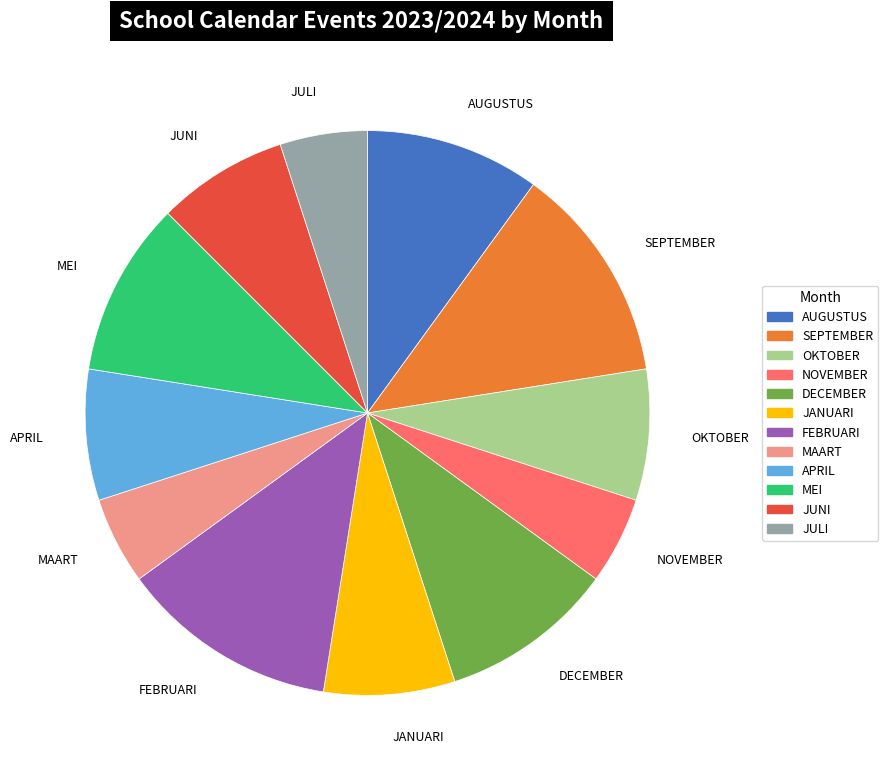

Do NOVEMBER and MEI together represent more than half of the pie?

No